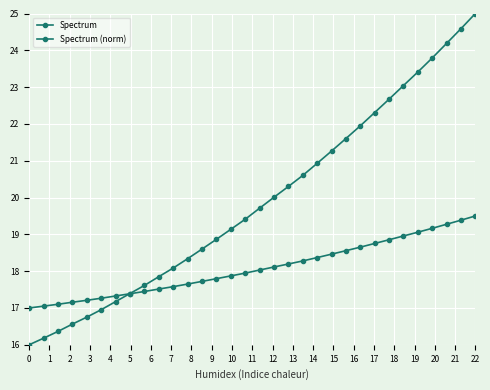

What is the sum of all Spectrum (norm) values?

578.6